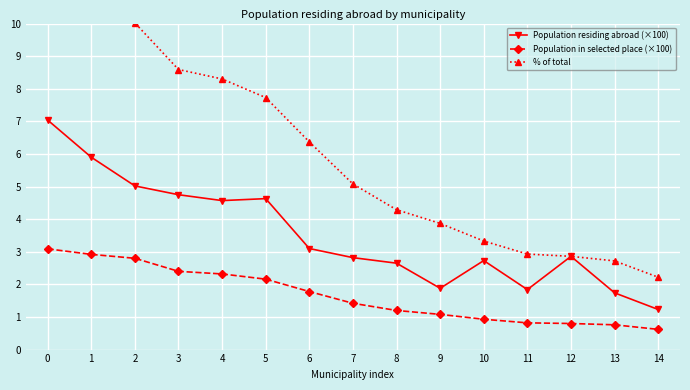

How many data points does each series have?

15